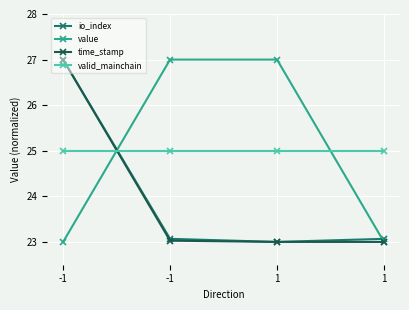

What is the difference between the highest and lowest values at -1?

4.0